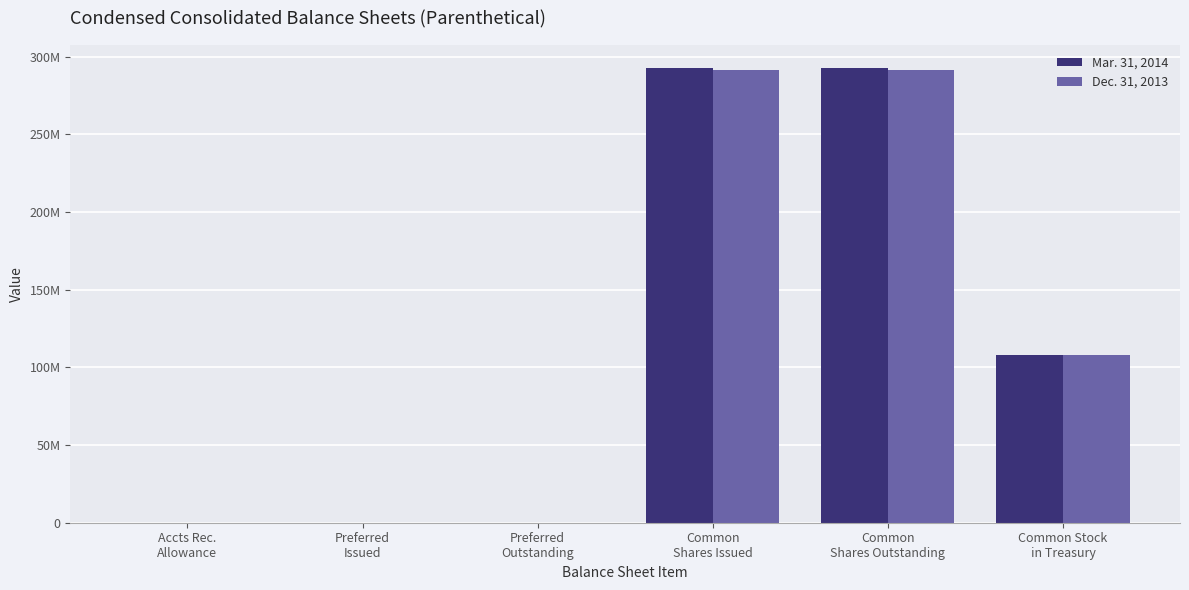

Does the chart contain stacked bars?

No